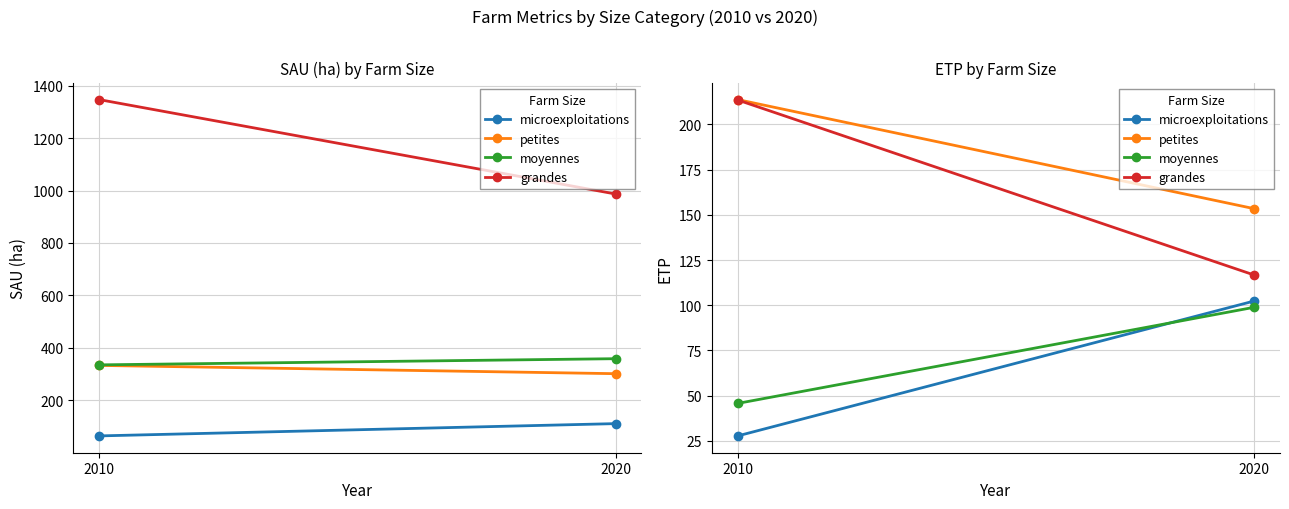

Reading left to right, what are all the values shown in this chart?

microexploitations: 27.7	102.4
petites: 213.8	153.4
moyennes: 45.7	98.9
grandes: 213.5	116.7